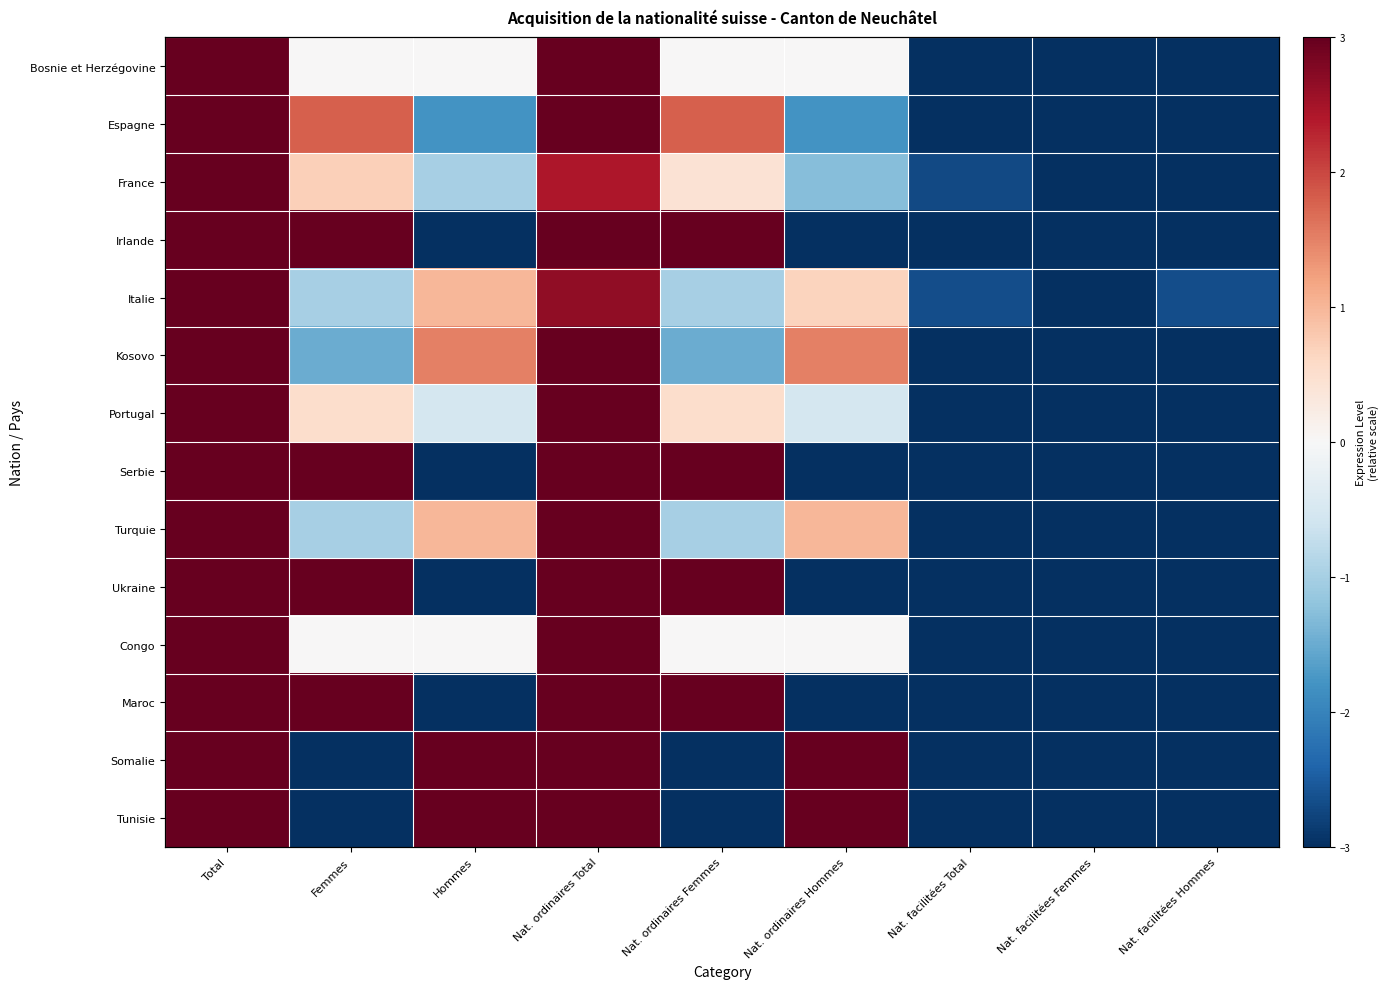

List the series in order of their peak value, lowest first.

Bosnie et Herzégovine, Espagne, France, Irlande, Italie, Kosovo, Portugal, Serbie, Turquie, Ukraine, Congo, Maroc, Somalie, Tunisie